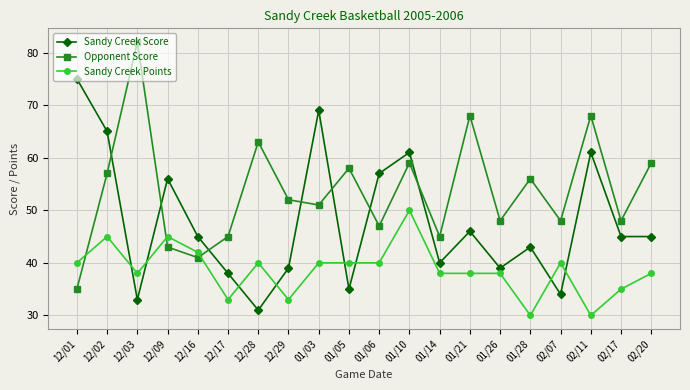

Reading left to right, extract all data points from this chart.

Sandy Creek Score: 12/01=75	12/02=65	12/03=33	12/09=56	12/16=45	12/17=38	12/28=31	12/29=39	01/03=69	01/05=35	01/06=57	01/10=61	01/14=40	01/21=46	01/26=39	01/28=43	02/07=34	02/11=61	02/17=45	02/20=45
Opponent Score: 12/01=35	12/02=57	12/03=82	12/09=43	12/16=41	12/17=45	12/28=63	12/29=52	01/03=51	01/05=58	01/06=47	01/10=59	01/14=45	01/21=68	01/26=48	01/28=56	02/07=48	02/11=68	02/17=48	02/20=59
Sandy Creek Points: 12/01=40	12/02=45	12/03=38	12/09=45	12/16=42	12/17=33	12/28=40	12/29=33	01/03=40	01/05=40	01/06=40	01/10=50	01/14=38	01/21=38	01/26=38	01/28=30	02/07=40	02/11=30	02/17=35	02/20=38